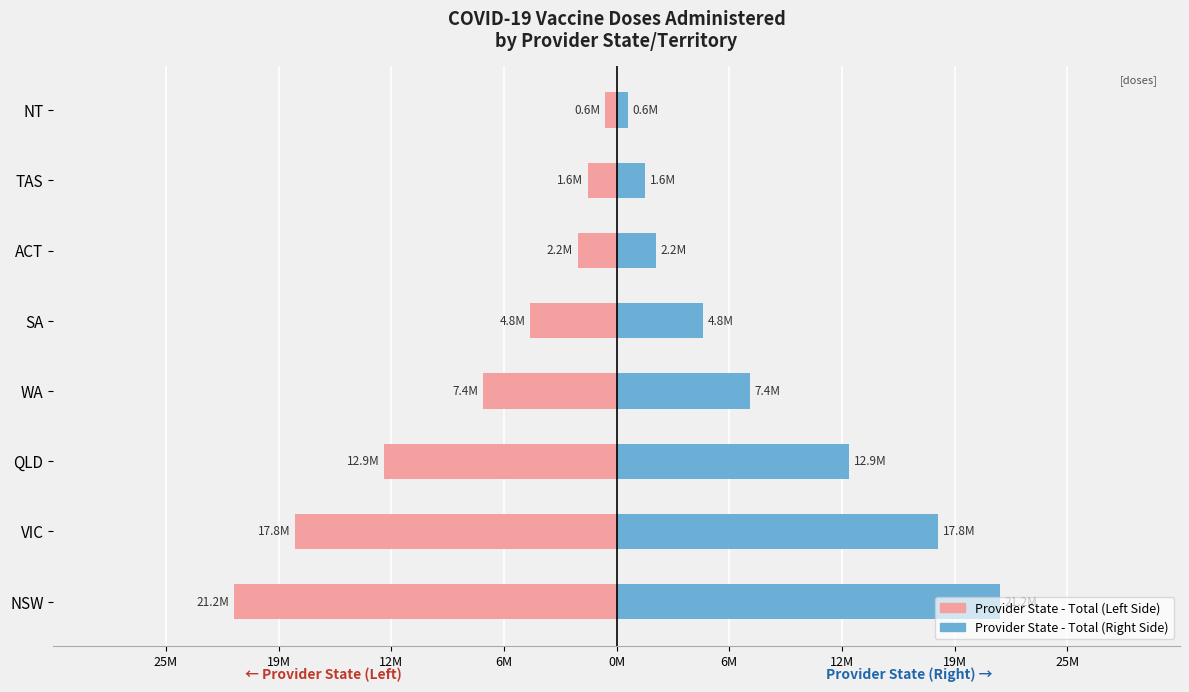

How many series are shown in this chart?

2